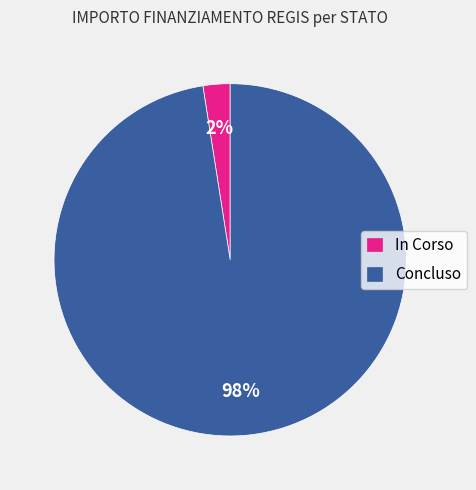

The Concluso slice represents 98% of the pie. True or false?

True